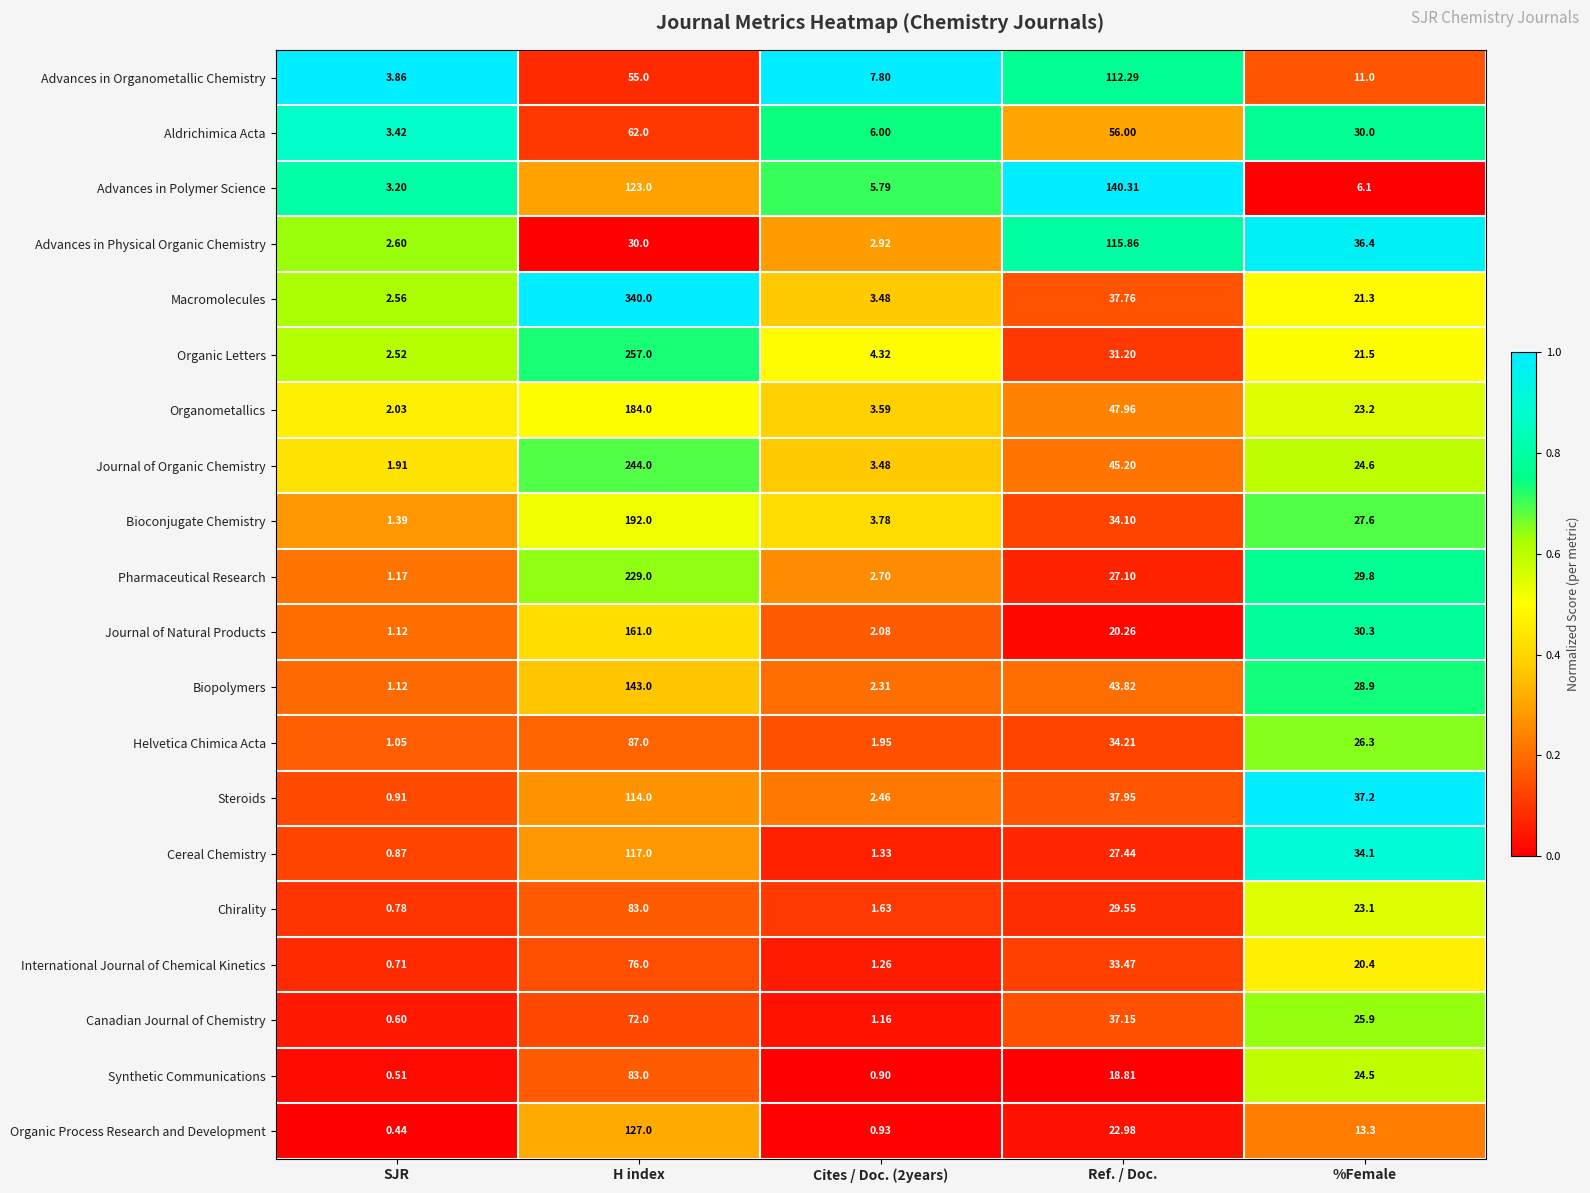

Which series has the largest range (max minus min)?

Macromolecules